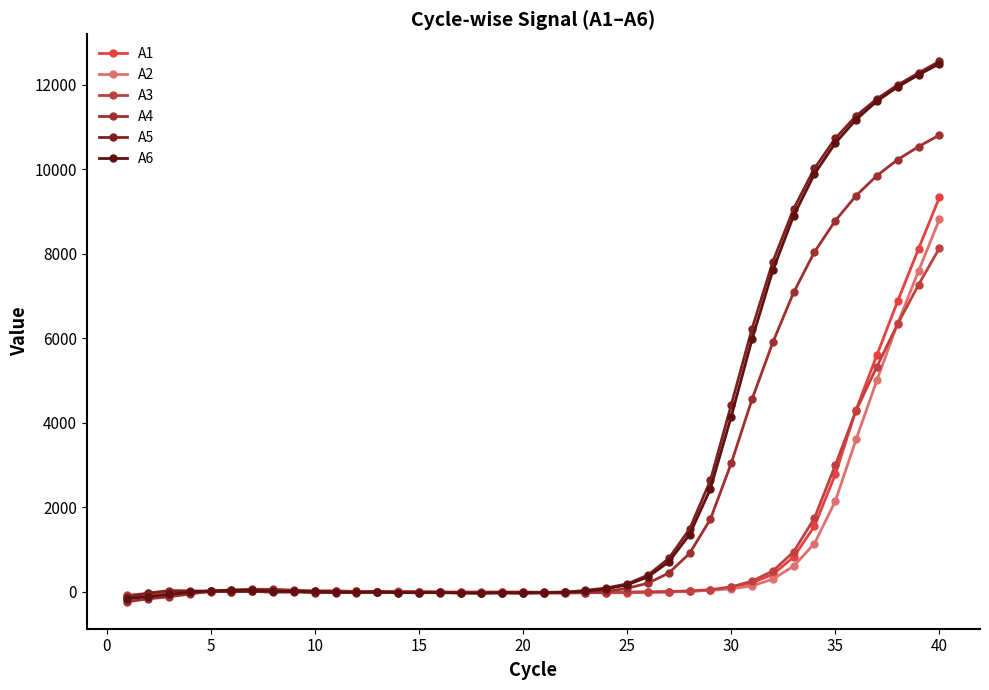

Which series ends up on top after the final intersection of A2 and A6?

A6